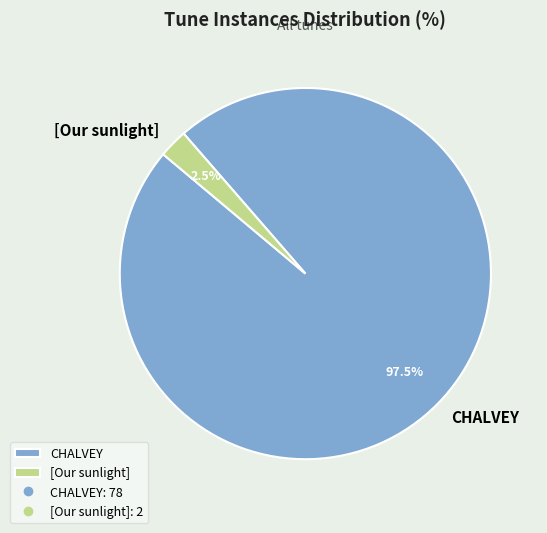

What portion of the pie excludes CHALVEY?

2.5%